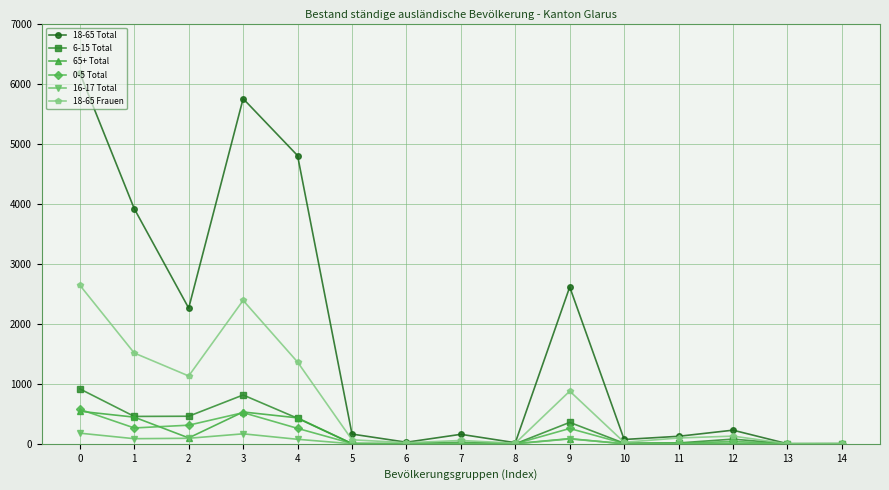

Which series has the largest range (max minus min)?

18-65 Total